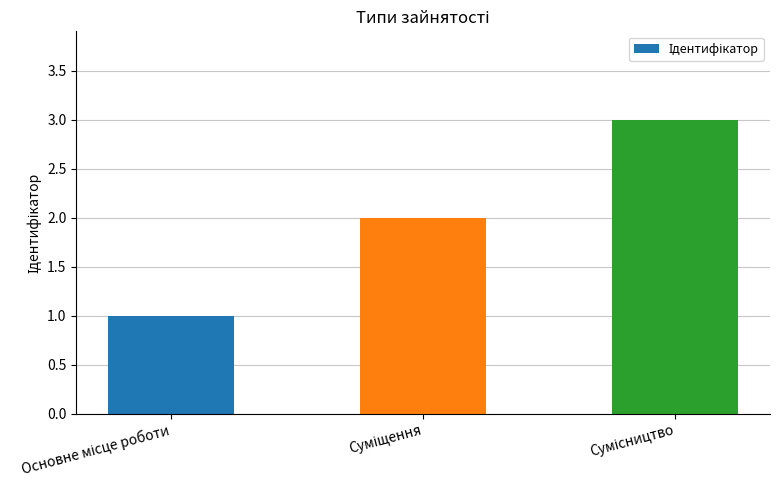

How many data points are less than 2?

1